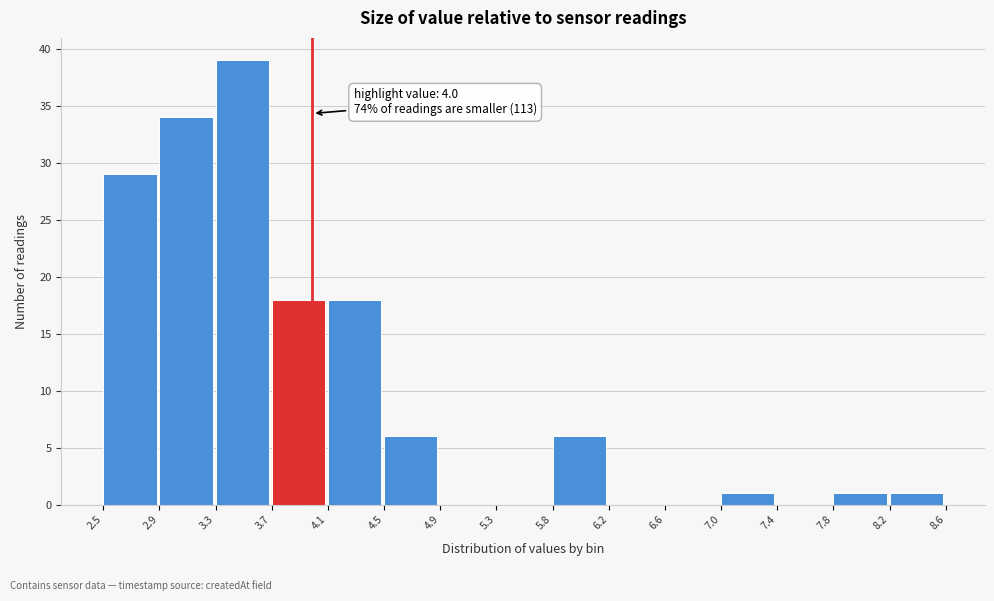

Which range on the x-axis has the tallest bar?

3.3 to 3.7